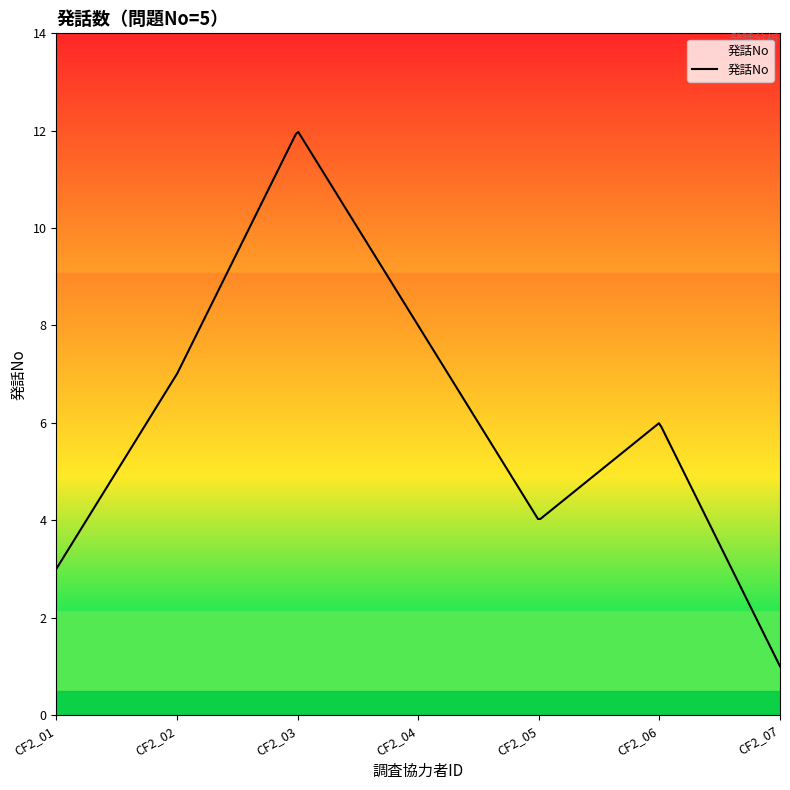

What is the difference between the maximum and minimum values?

11.0